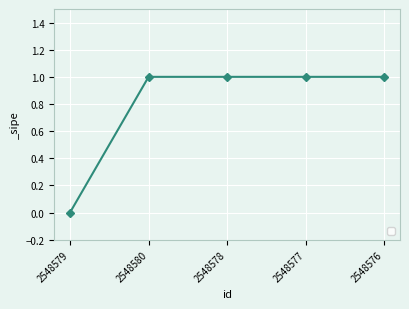

How many positive values are there?

4